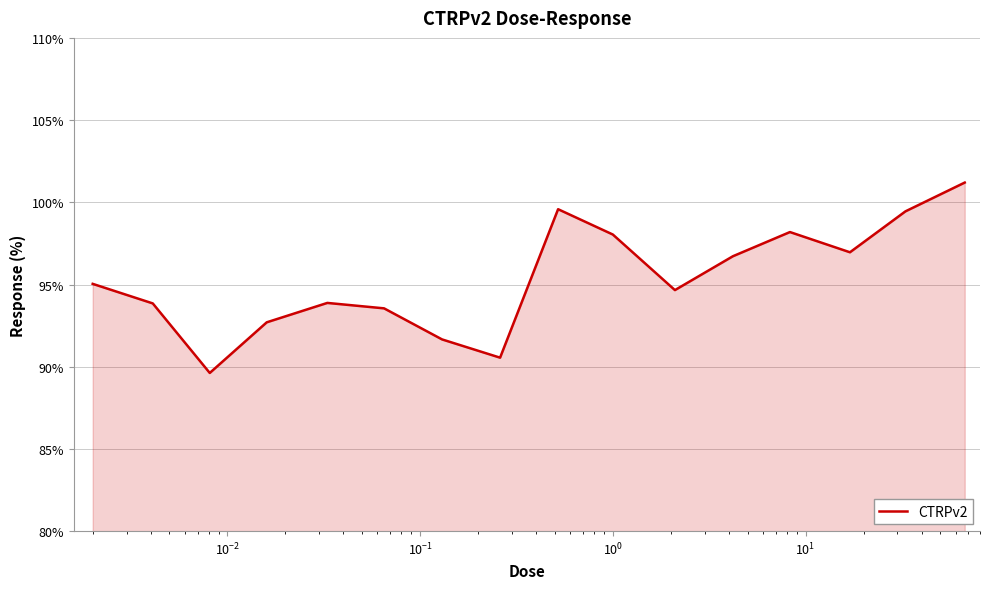

What is the maximum value shown in the chart?

101.2